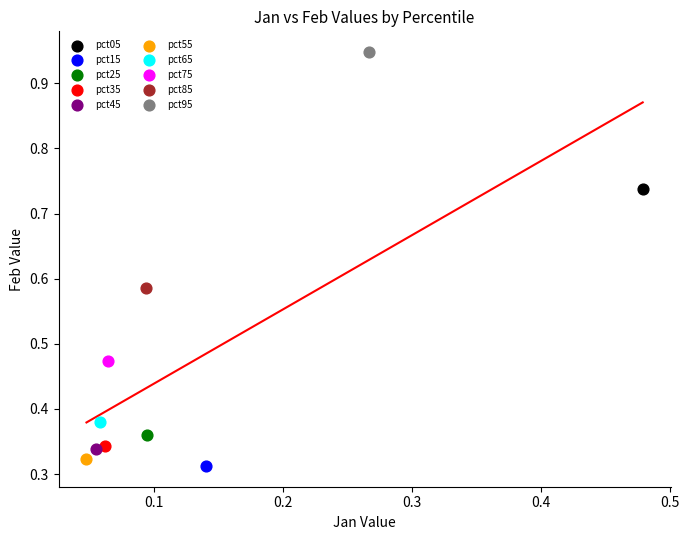

Which series contains the highest Y value?

pct95